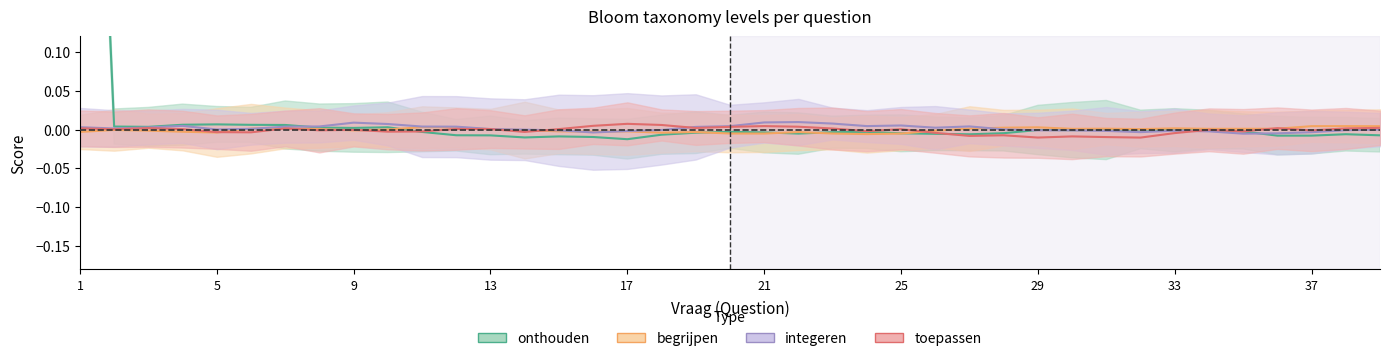

Where is toepassen nearest to the value 0?

1